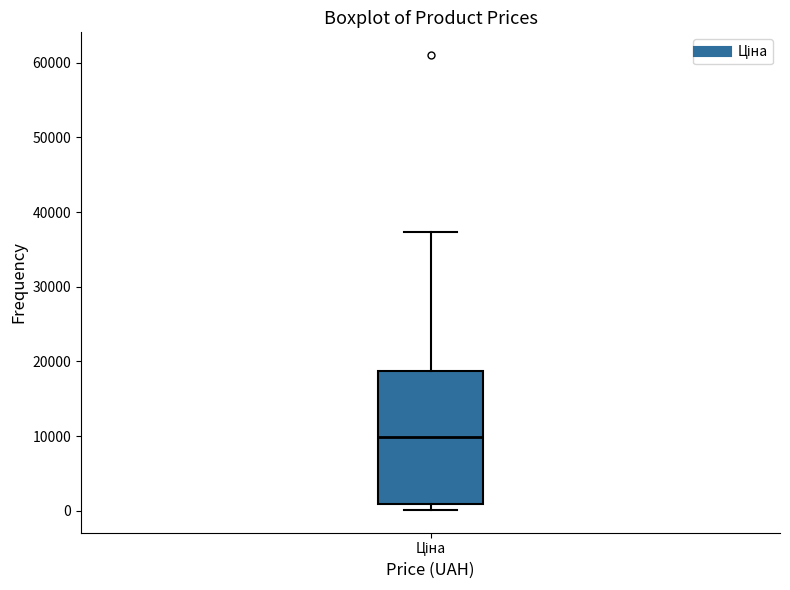

Where does the median line of the box for Ціна sit on the y-axis? The values are not printed on the chart, so give them approximately, as read against the axis.

10000